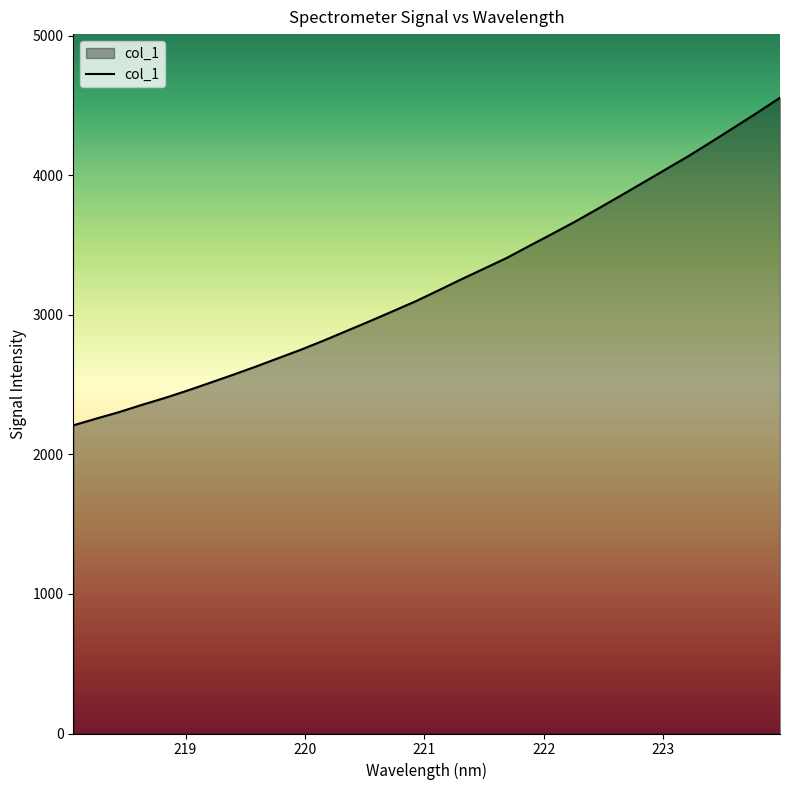

What is the greatest value displayed?

4555.5